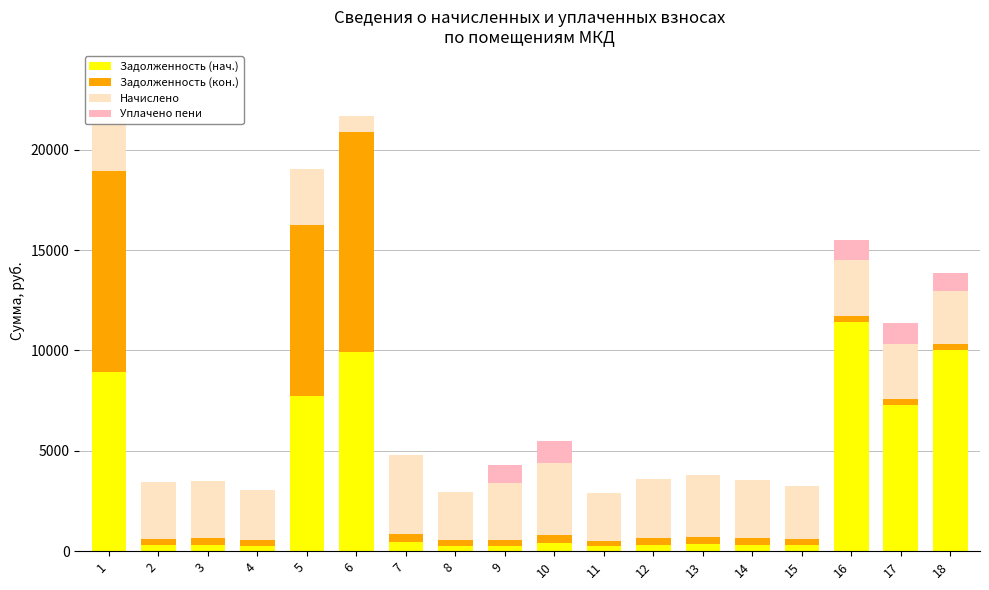

What is the value of the Задолженность (кон.) bar at the 10th from the left?

401.0